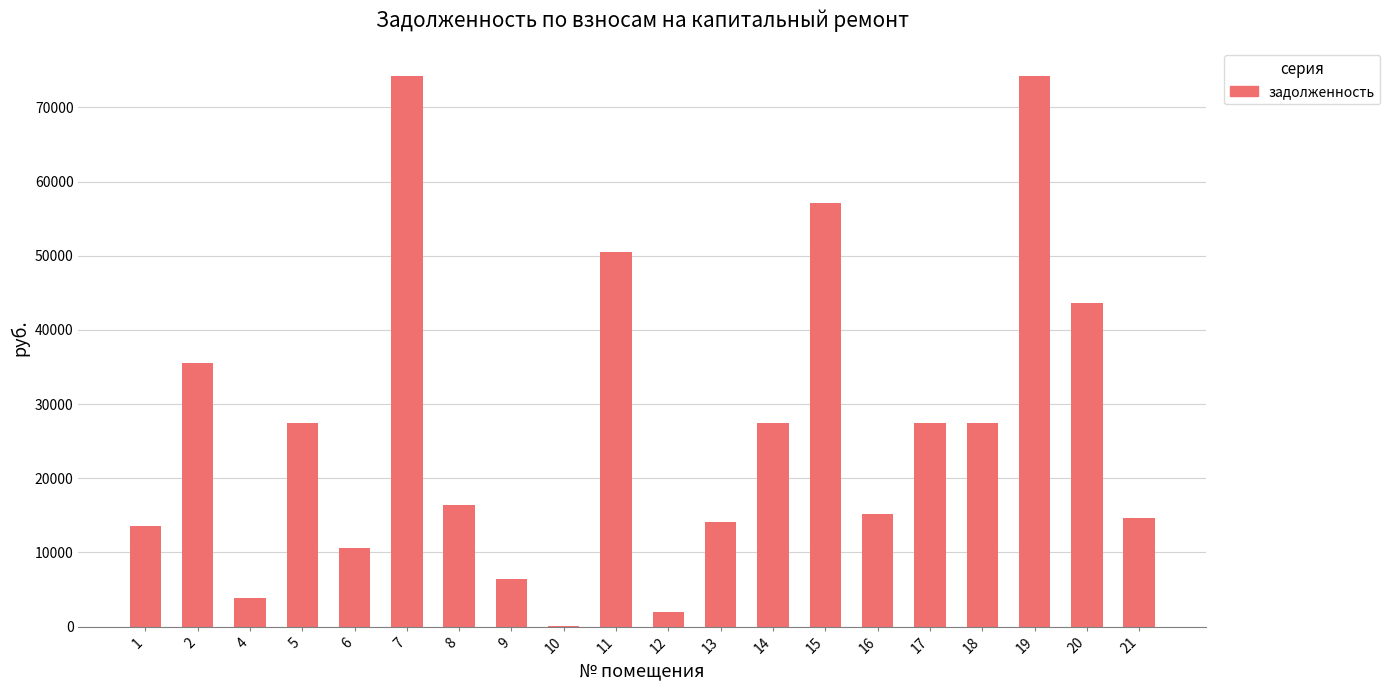

What is the maximum value shown in the chart?

74263.4